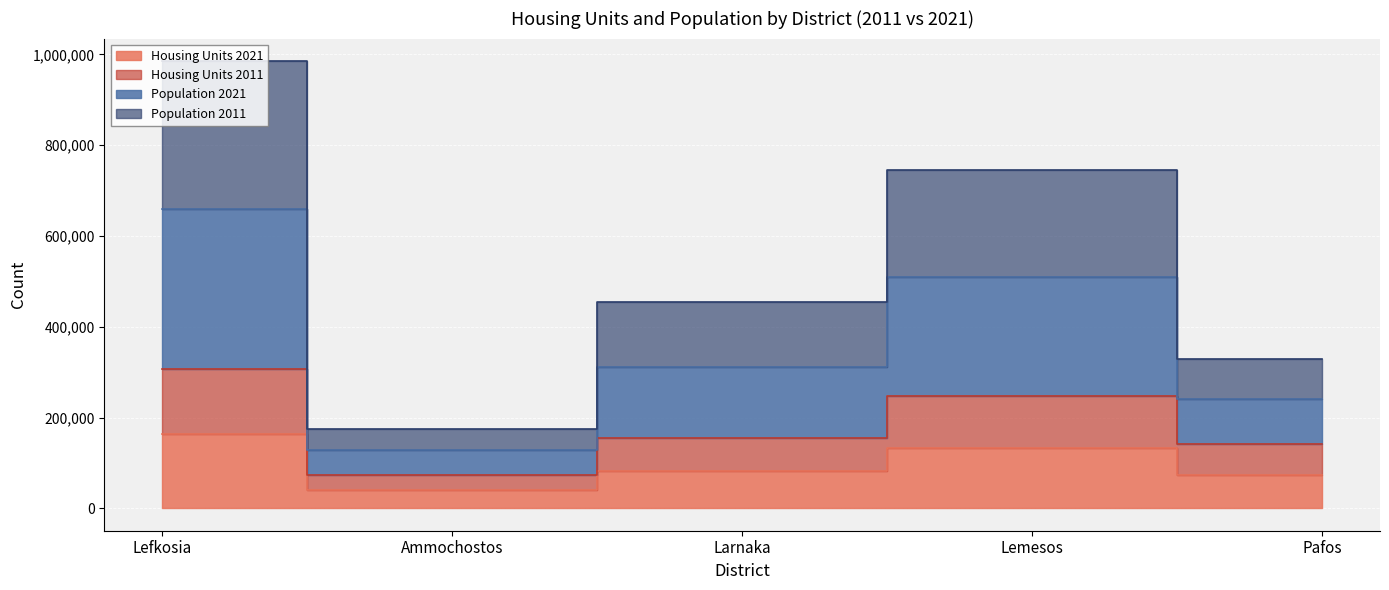

Between Pafos and Ammochostos, which is larger?

Pafos